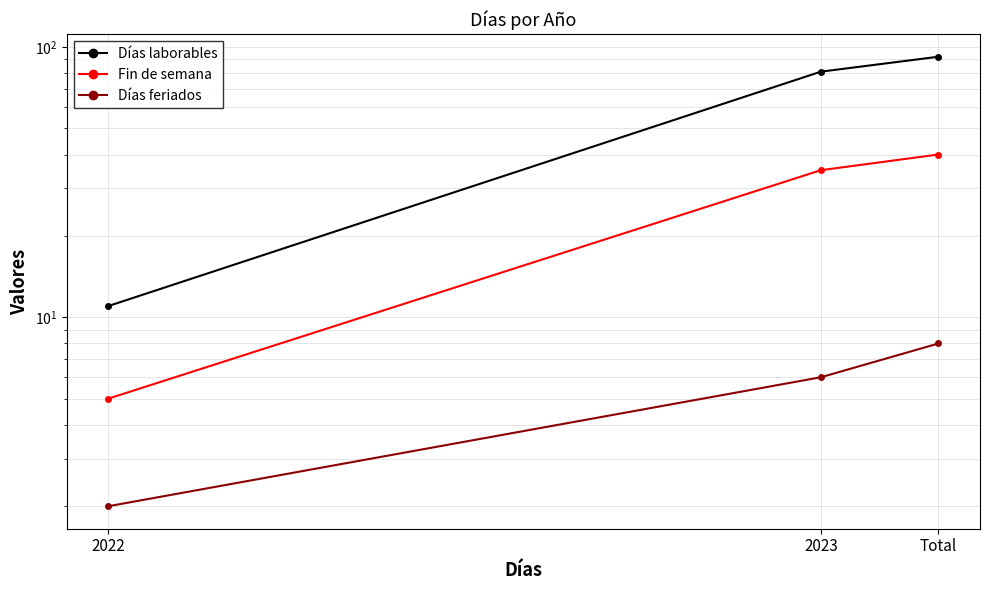

The Días laborables series shows 11 at 2022. True or false?

True